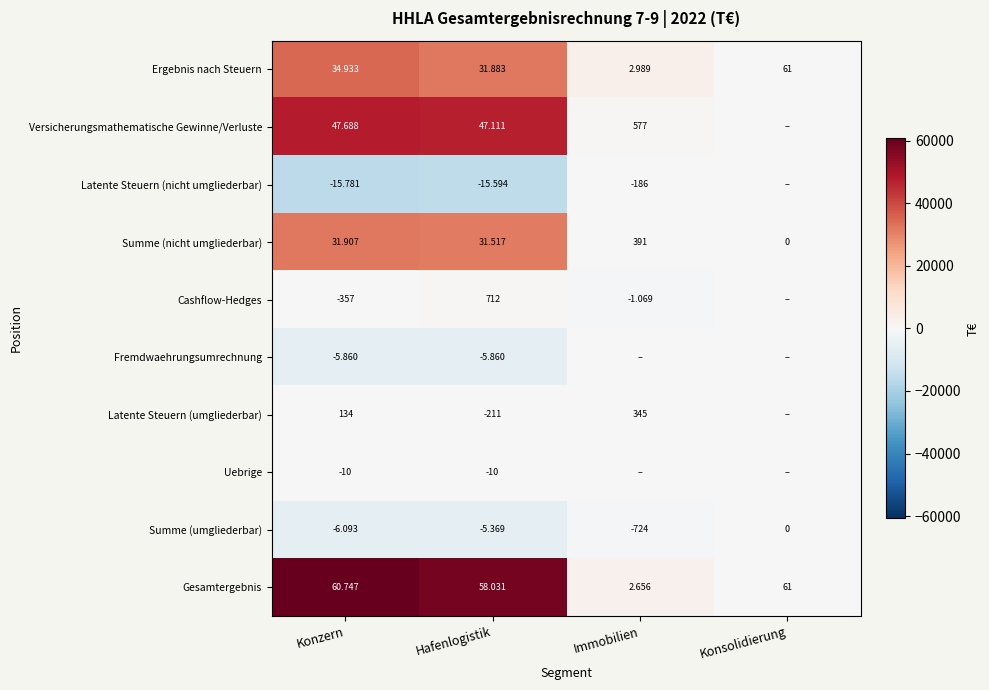

What is the difference between the Latente Steuern (nicht umgliederbar) values at Konzern and Konsolidierung?

15781